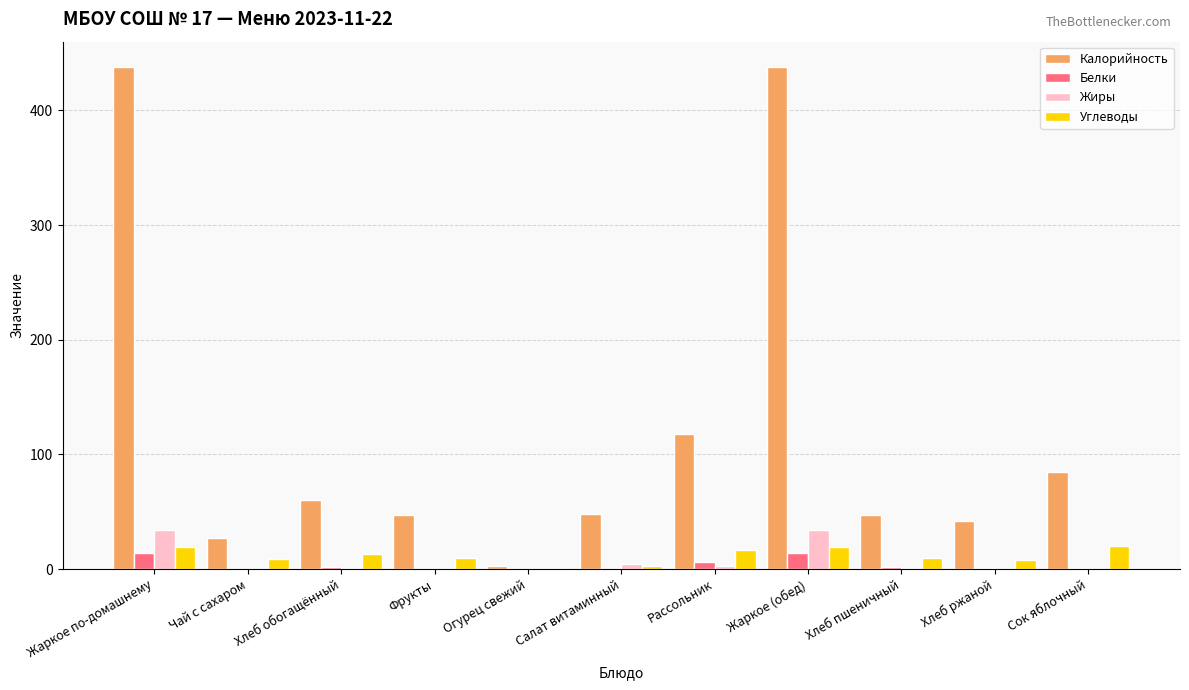

The Белки series shows 2 at Хлеб обогащённый. True or false?

True